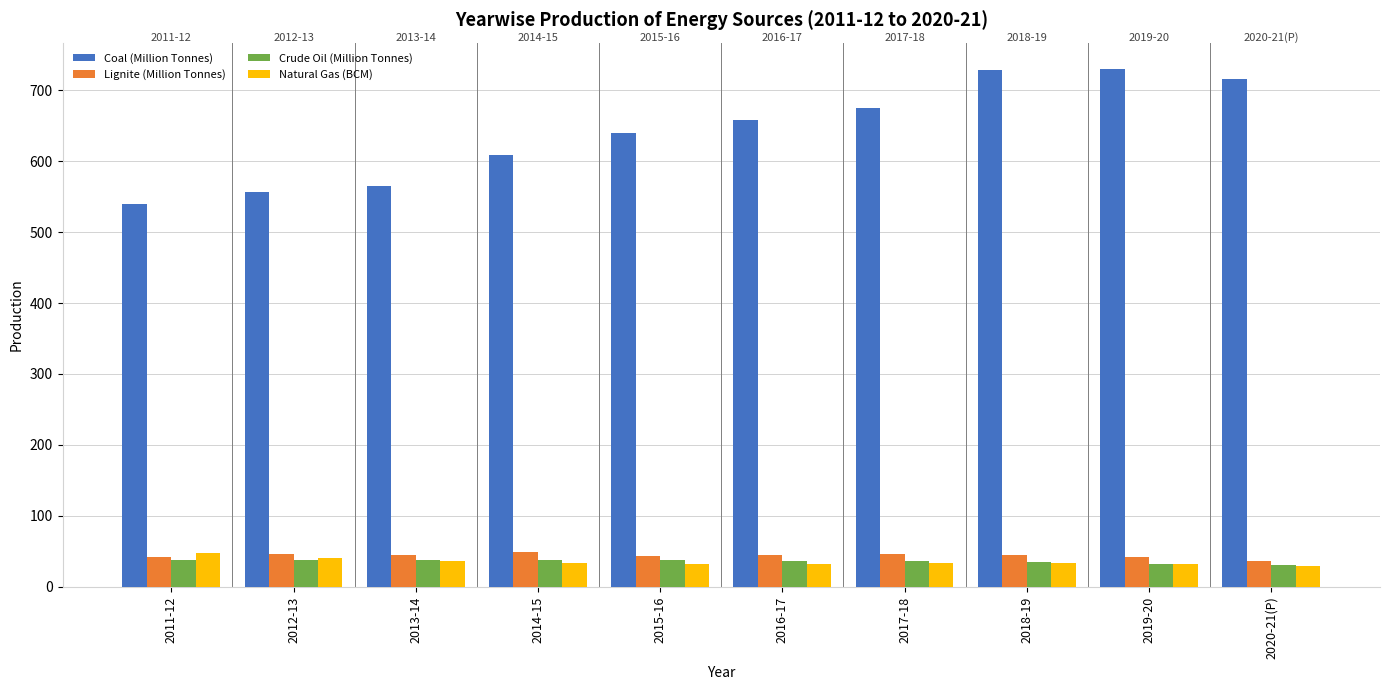

What is the highest value of the Crude Oil (Million Tonnes) series?

38.1